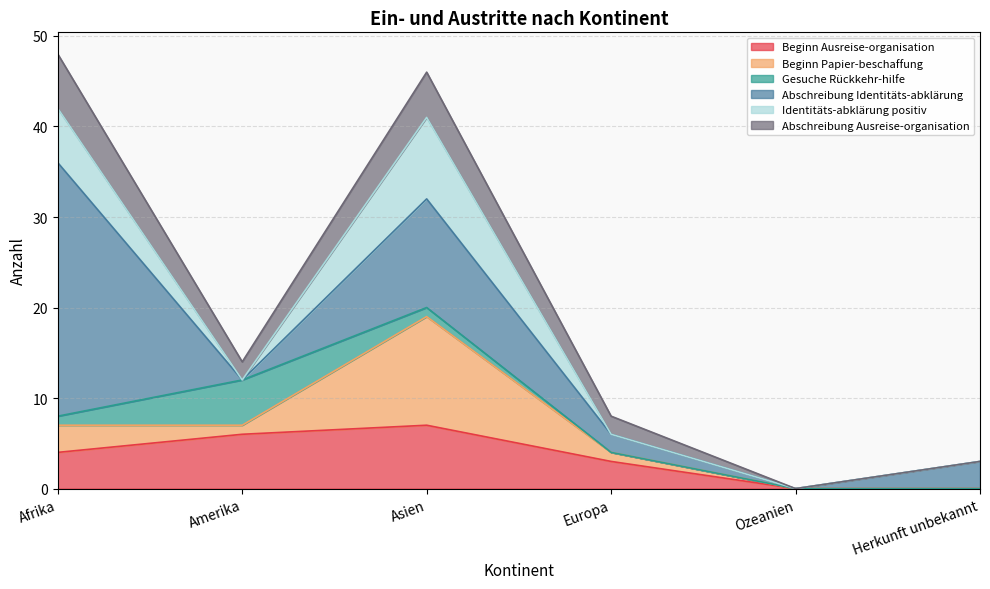

Which series ends up on top after the final intersection of Abschreibung Ausreise-organisation and Identitäts-abklärung positiv?

Abschreibung Ausreise-organisation